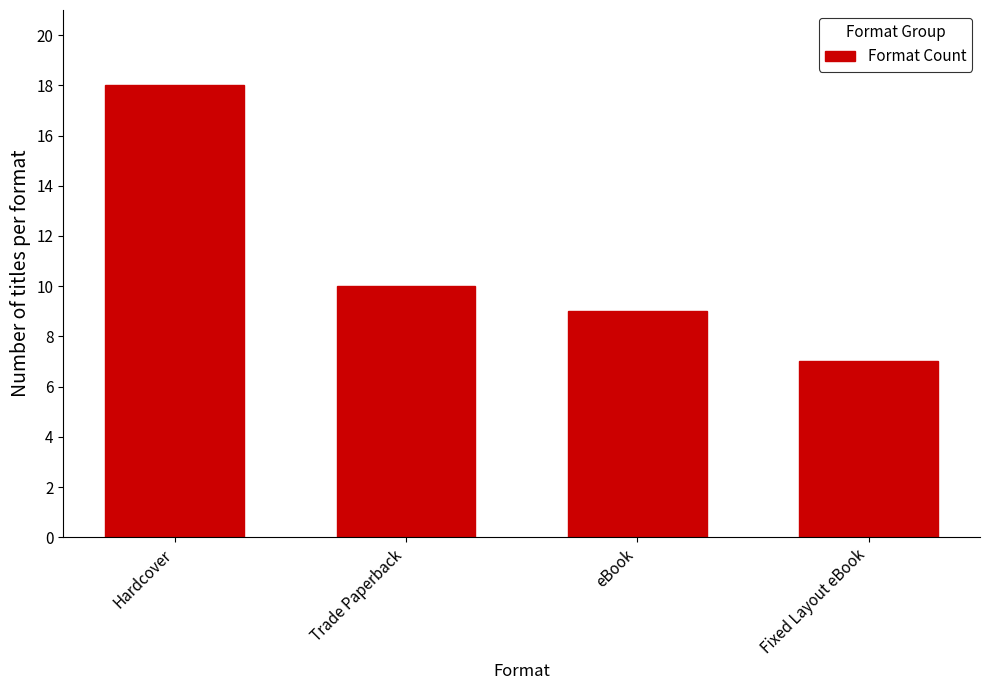

What is the value of the 2nd bar from the left?

10